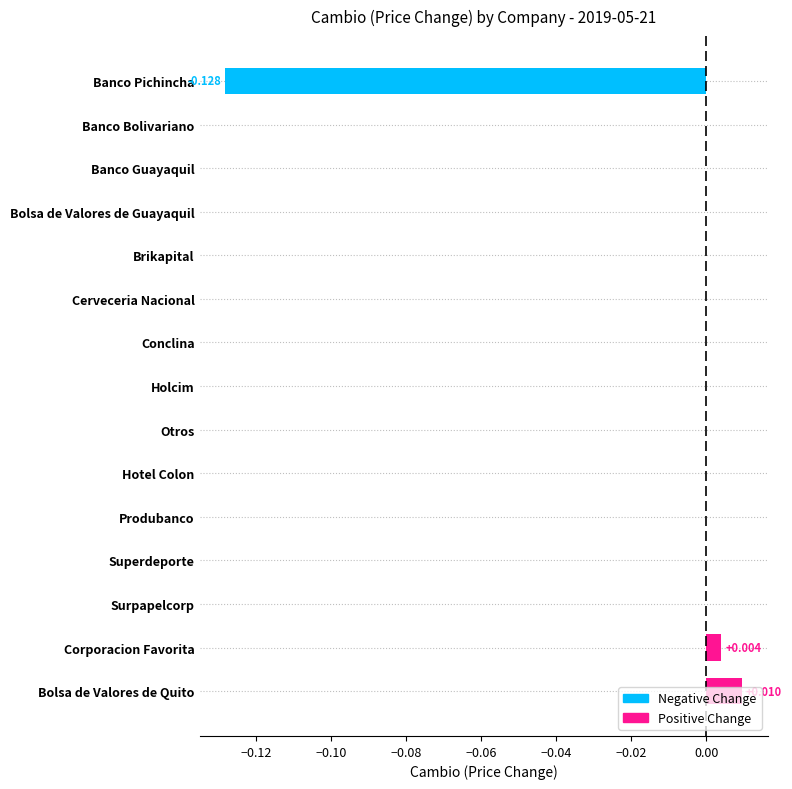

Which category has the highest value across all series?

Bolsa de Valores de Quito